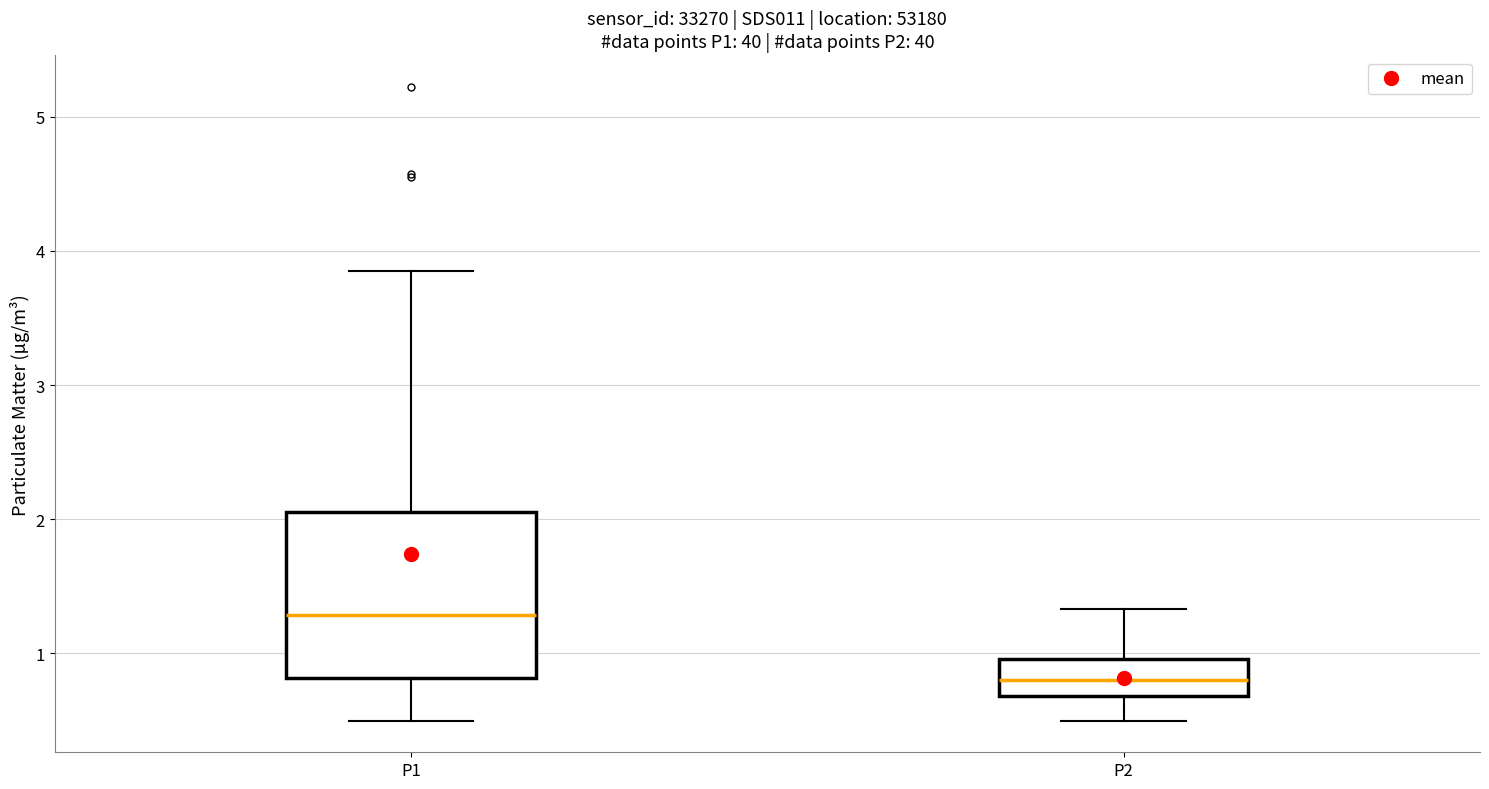

Which box is the tallest, from its lower edge to its upper edge?

P1